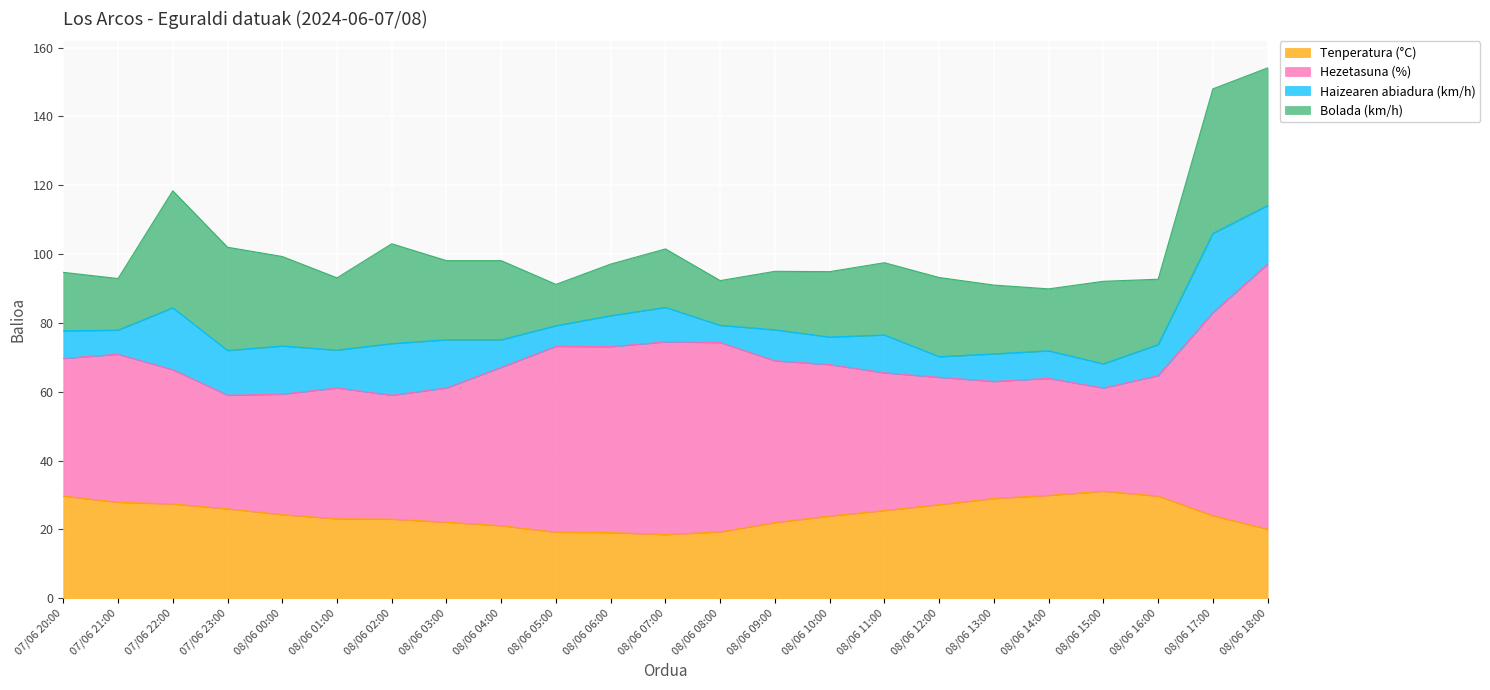

Which series has the widest spread of values?

Hezetasuna (%)